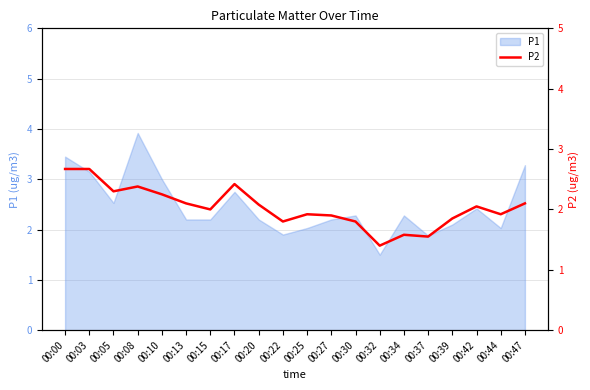

At which label does the data first exceed 2?

00:00